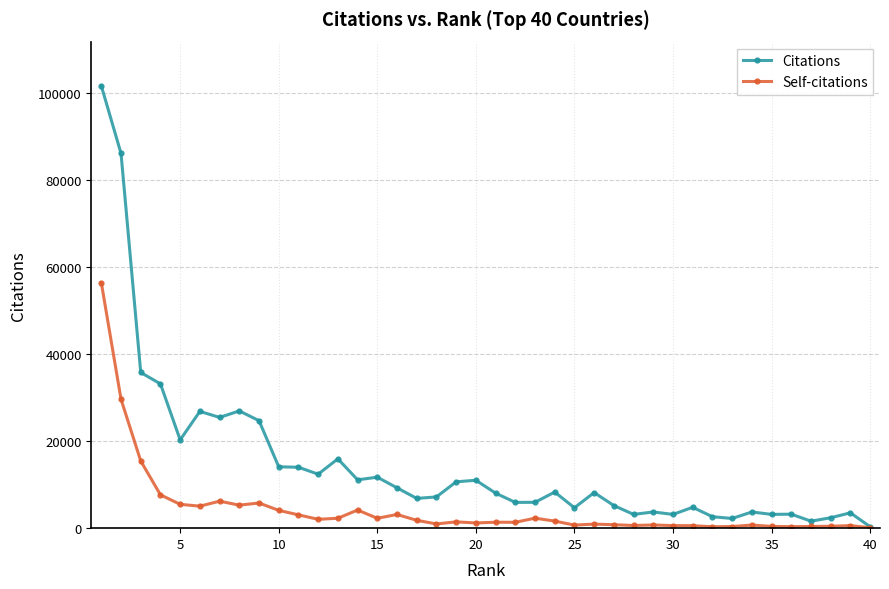

What is the value of the Self-citations point at the 35th from the left?

407